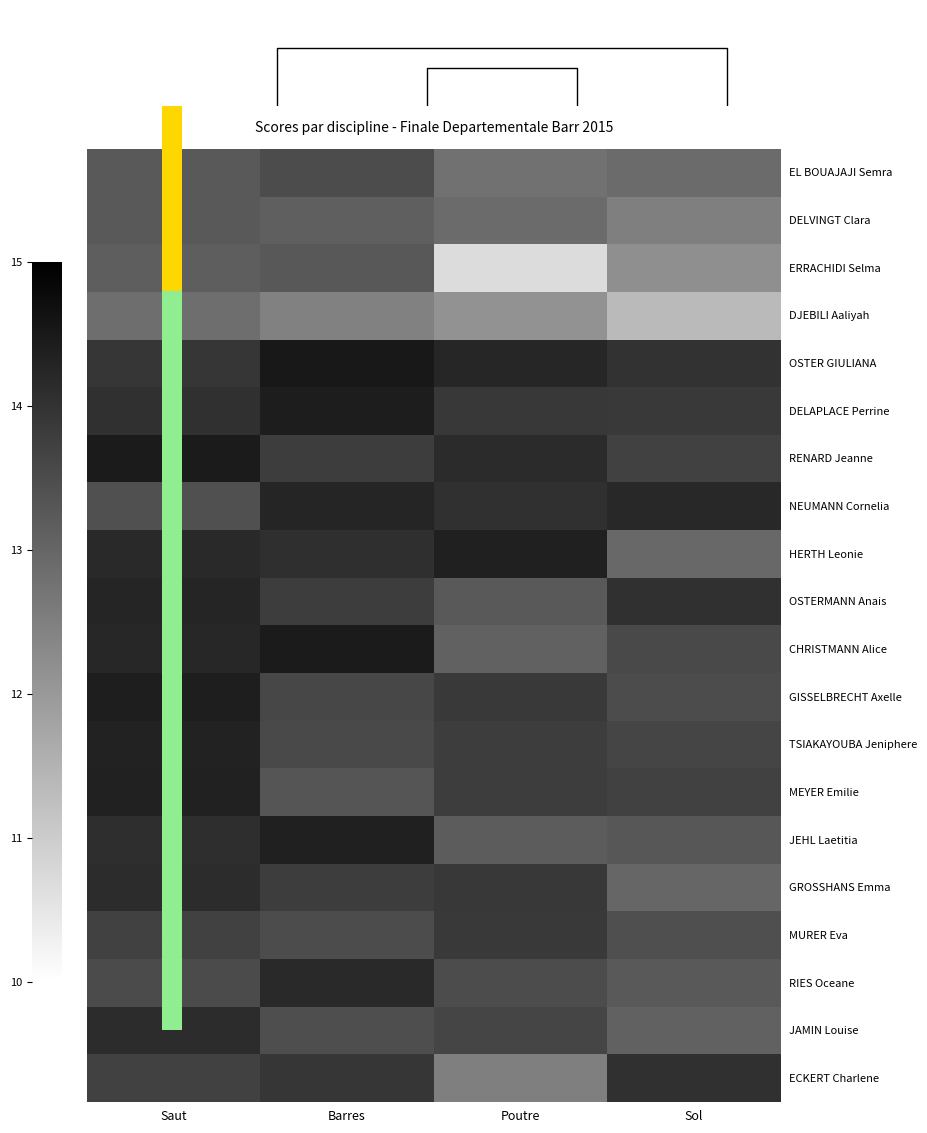

What is the minimum value for RENARD Jeanne?

13.7